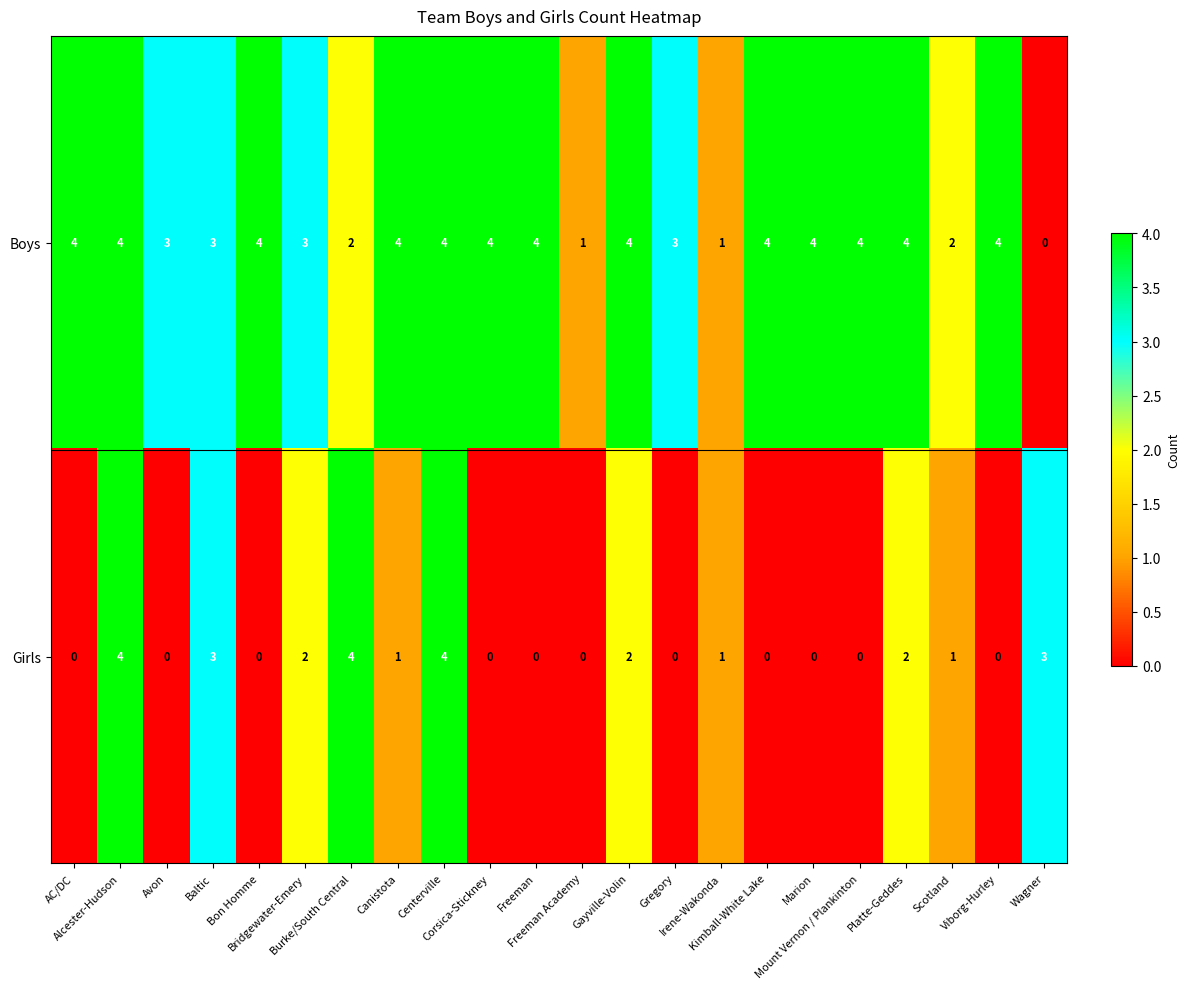

Which series has the largest total across all categories?

Boys